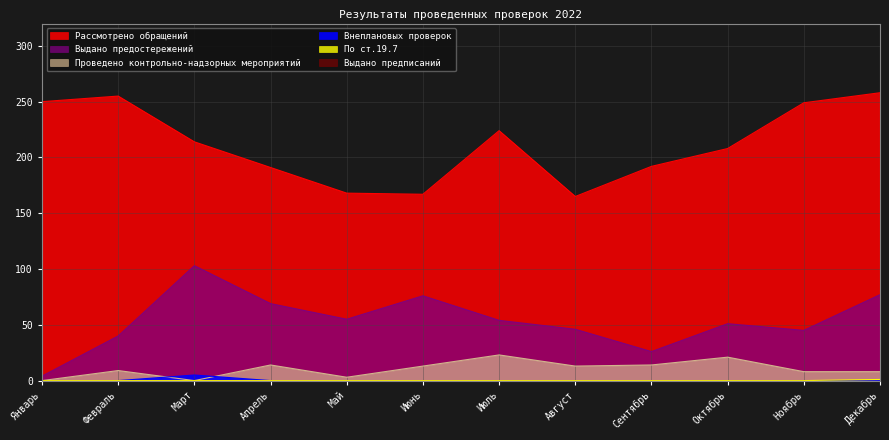

What is the label of the 3rd point from the left?

Март